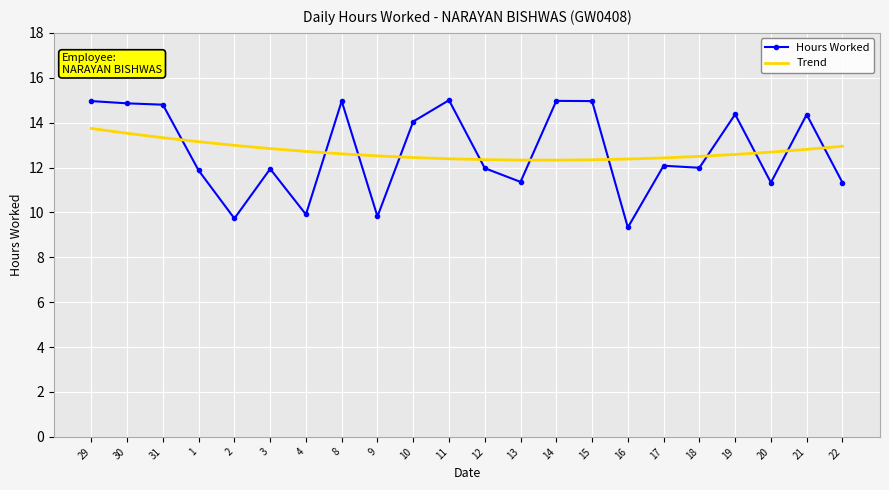

The Trend series shows 13.1 at 1. True or false?

True